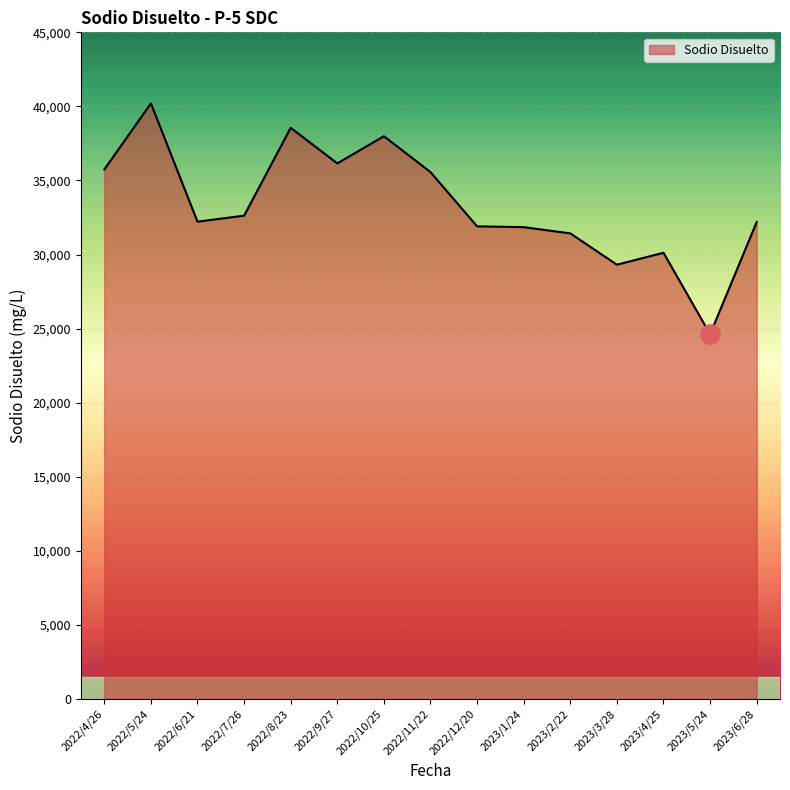

What is the change in value from 2022/7/26 to 2022/9/27?

+3528.3